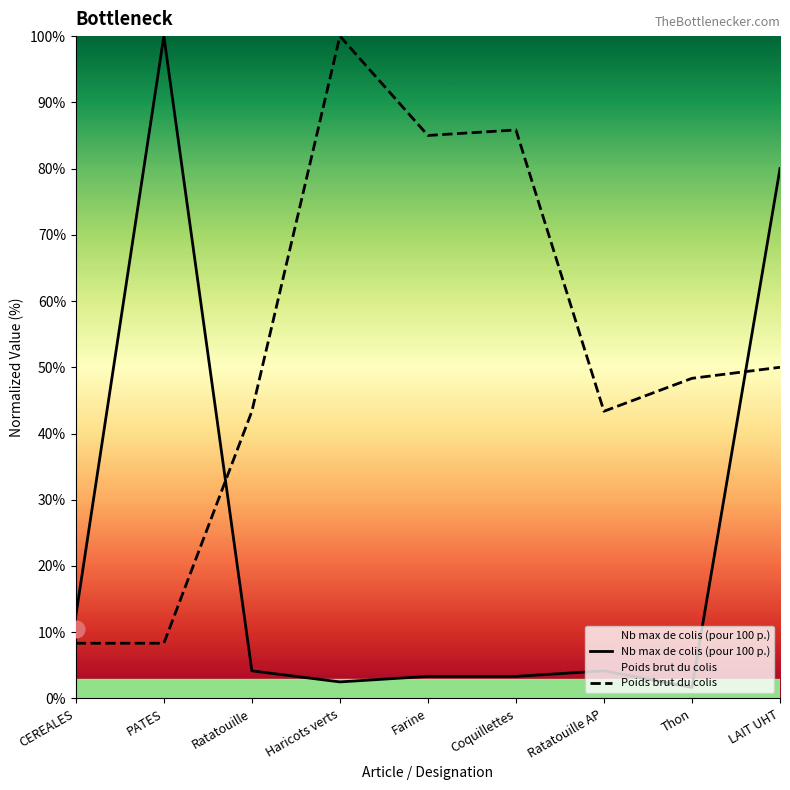

Rank the series by their average value, from lowest to highest.

Nb max de colis (pour 100 p.), Poids brut du colis